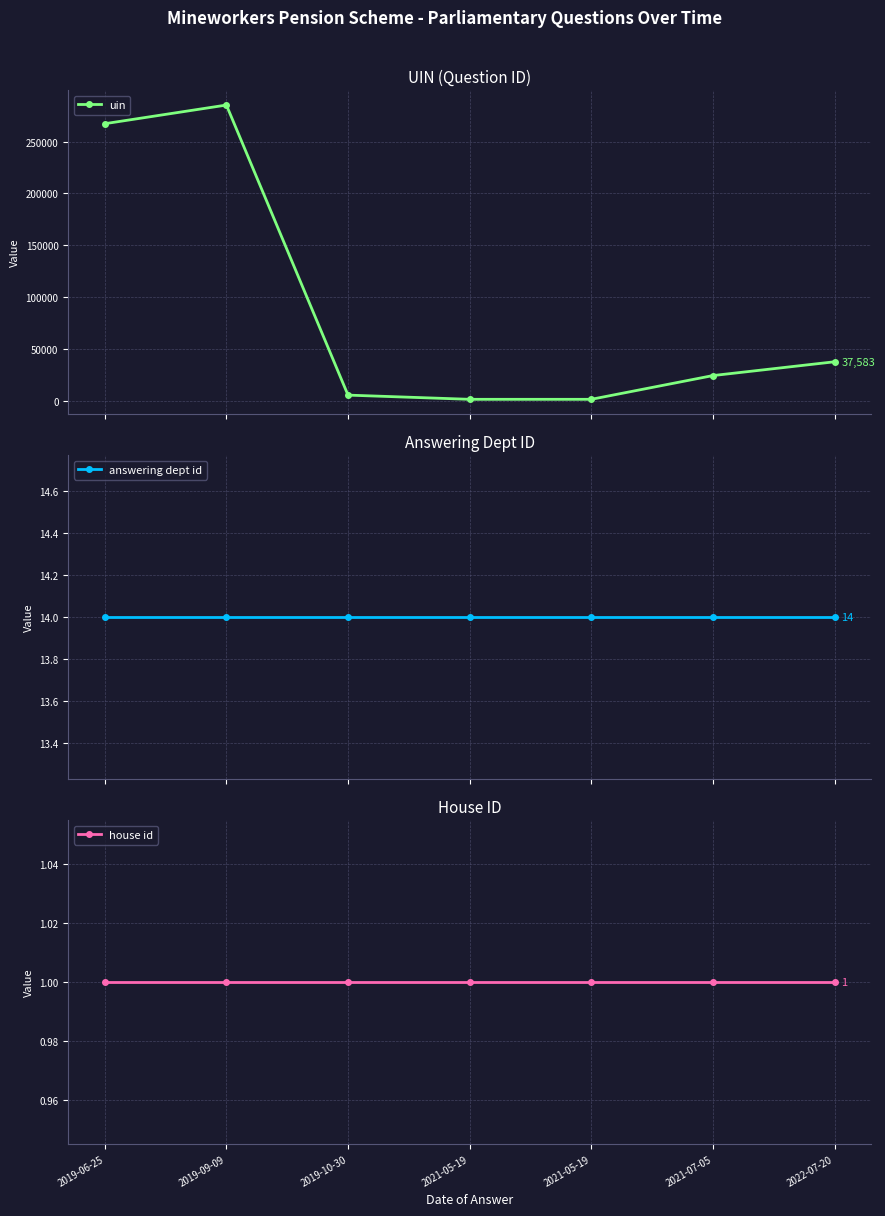

Count the number of categories in the chart.

7